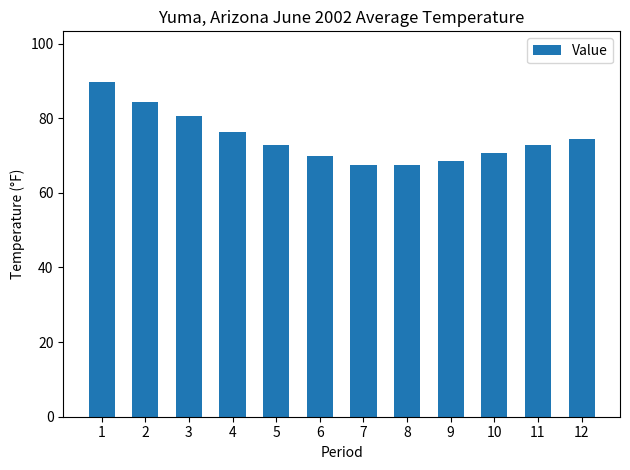

At which label does the data first exceed 72?

1